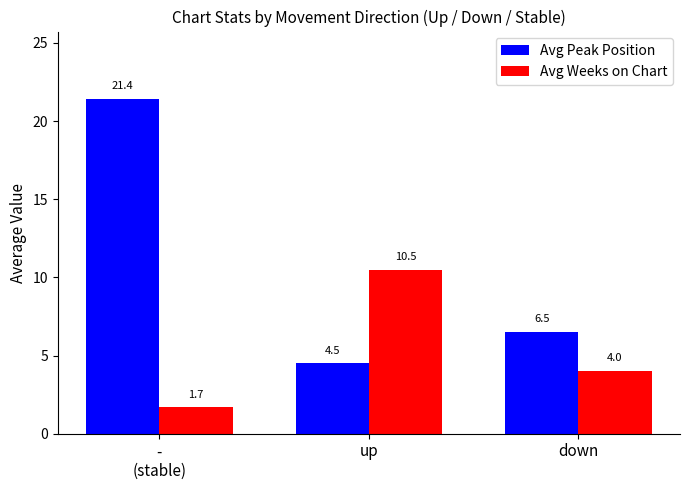

Is it true that Avg Peak Position equals 30.7 at -
(stable)?

False